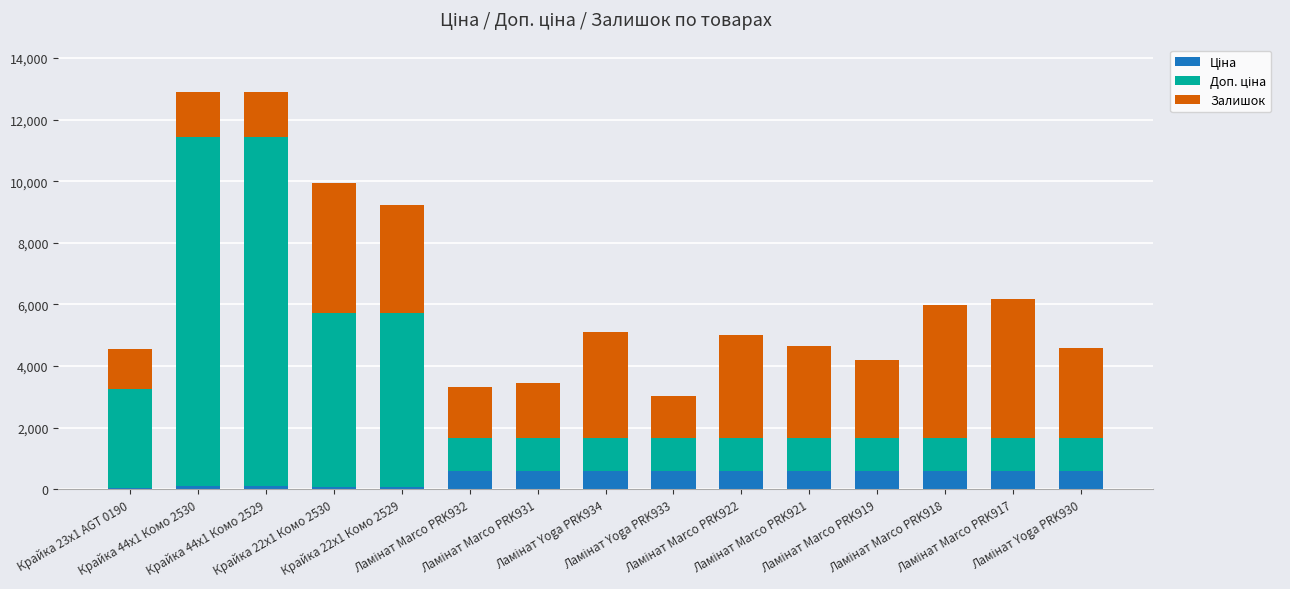

At how many categories does at least one series exceed 4771?

4